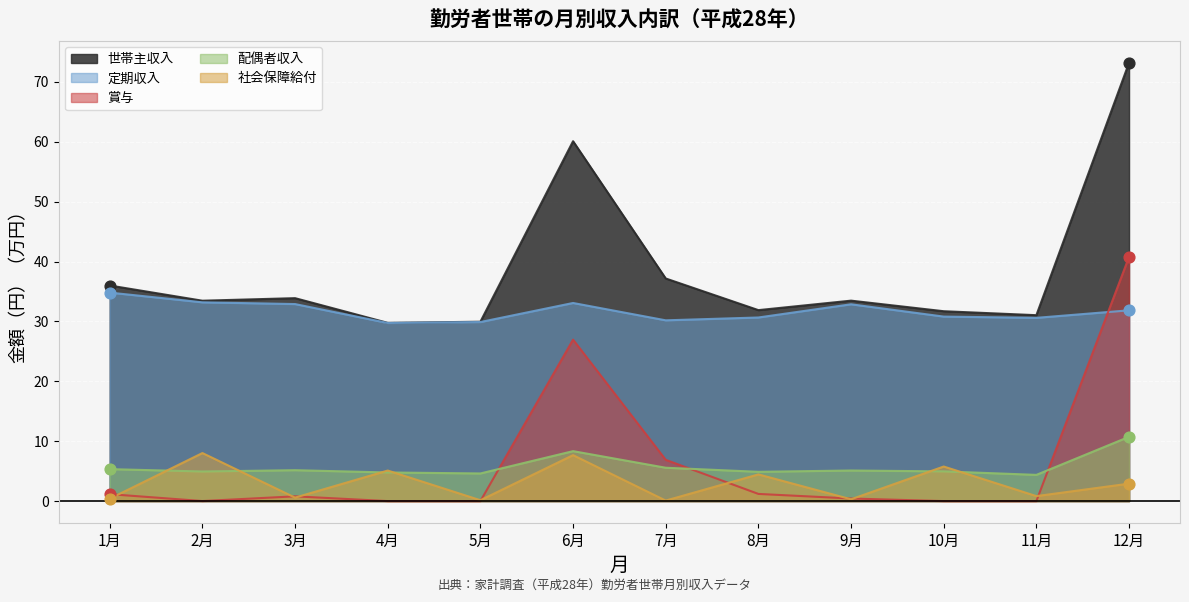

At how many categories does at least one series exceed 64?

1